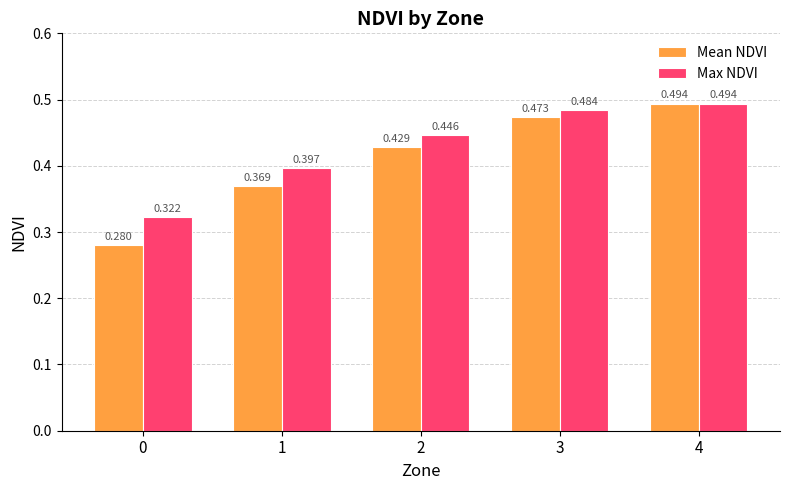

Between 0 and 1, which series saw the biggest shift?

Mean NDVI